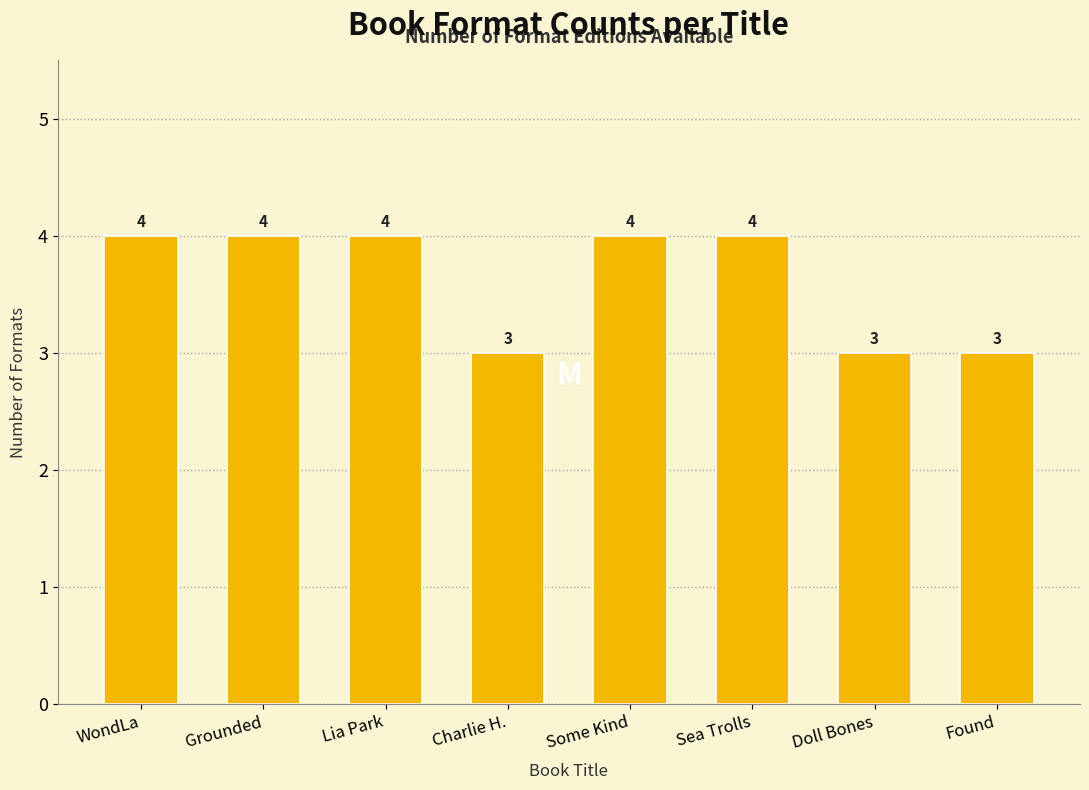

Reading left to right, what are all the values shown in this chart?

4	4	4	3	4	4	3	3